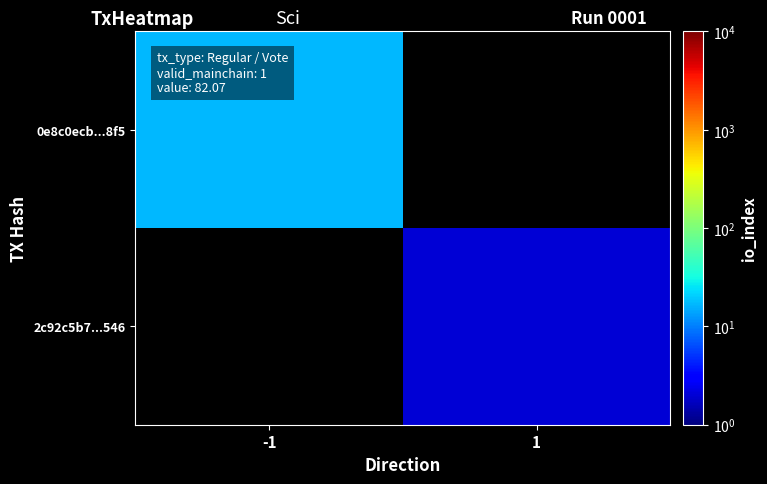

Which category has the highest value across all series?

-1